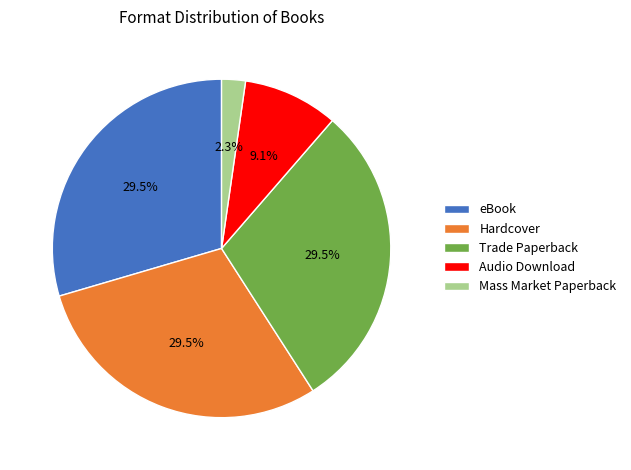

Is there a majority slice in this chart?

No